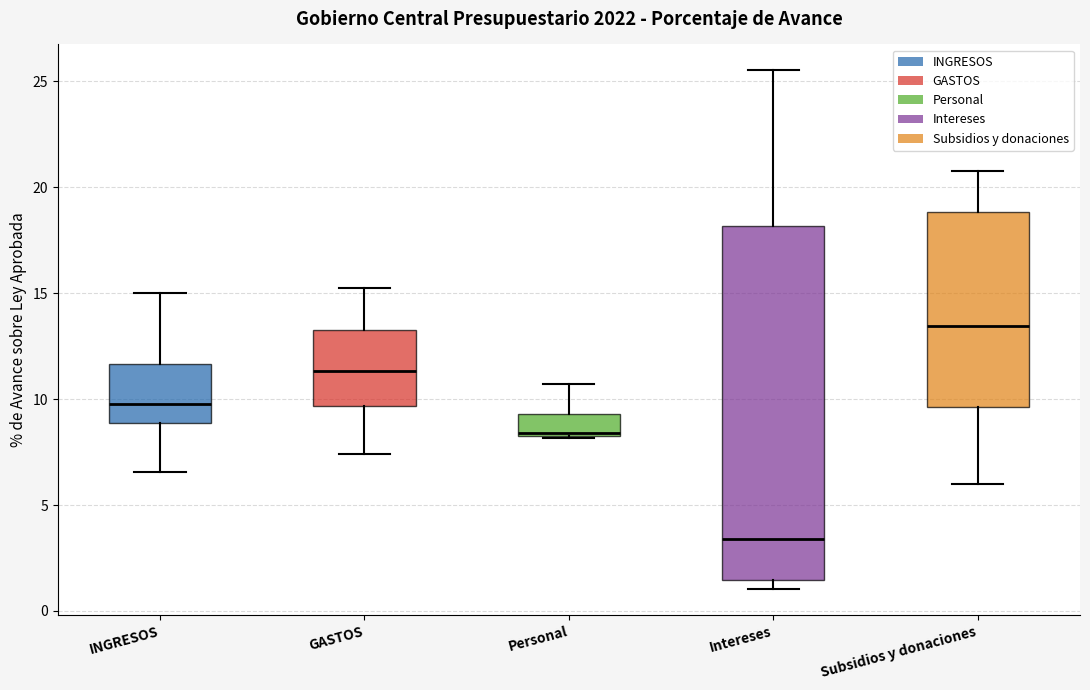

Which box is the tallest, from its lower edge to its upper edge?

Intereses